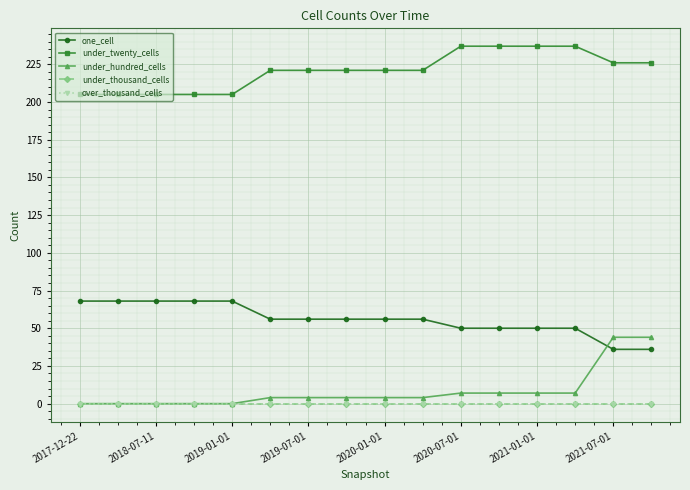

True or false: under_thousand_cells and over_thousand_cells intersect in this chart.

False